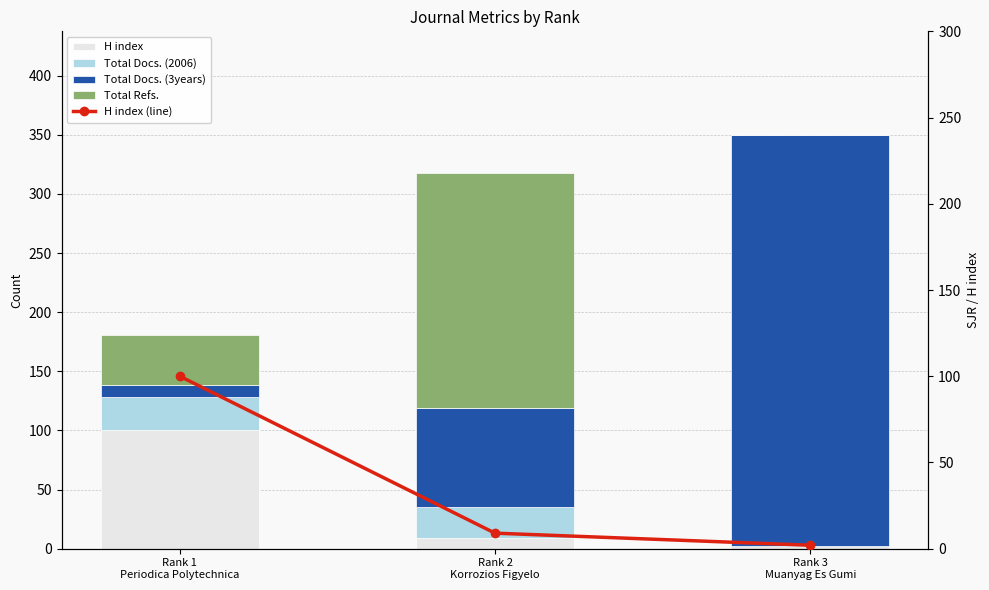

Which has a higher value, Rank 1
Periodica Polytechnica or Rank 3
Muanyag Es Gumi?

Rank 1
Periodica Polytechnica